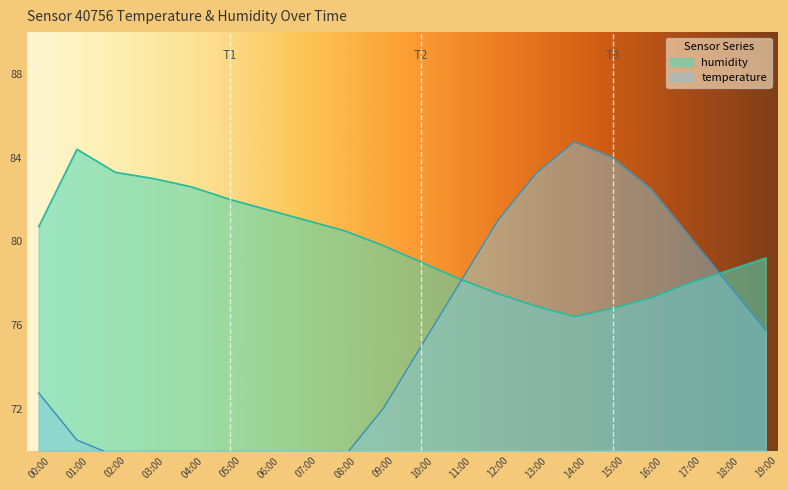

How many interior local valleys does the humidity series have?

1